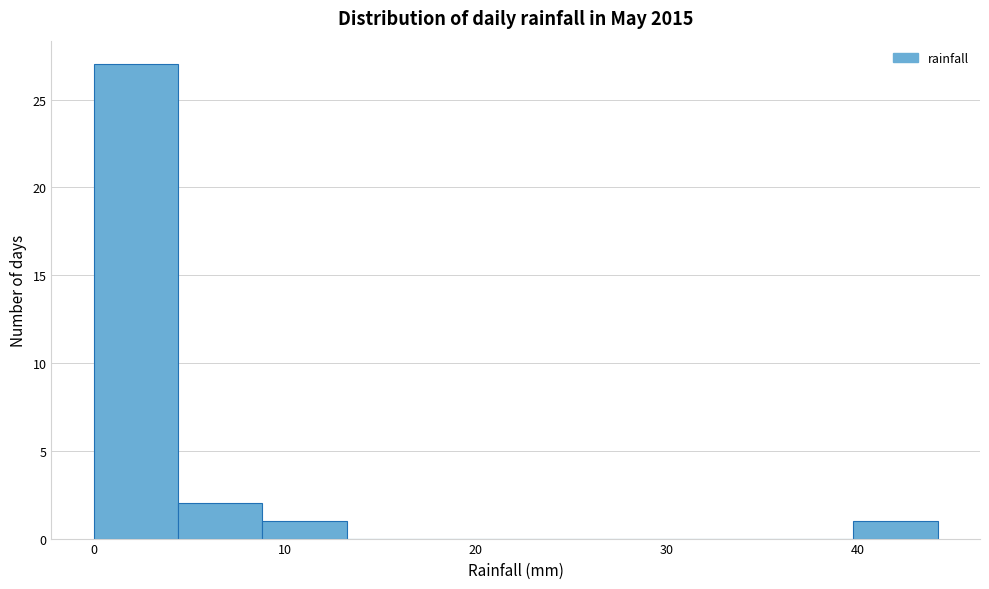

Reading left to right, transcribe this chart: for each bar, give the range it covers on the x-axis and its height. Neither the bar edges nor the heights are printed on the chart, so give them approximately, as read against the axes.

0 to 4: 27
4 to 9: 2
9 to 13: 1
13 to 18: 0
18 to 22: 0
22 to 27: 0
27 to 31: 0
31 to 35: 0
35 to 40: 0
40 to 44: 1